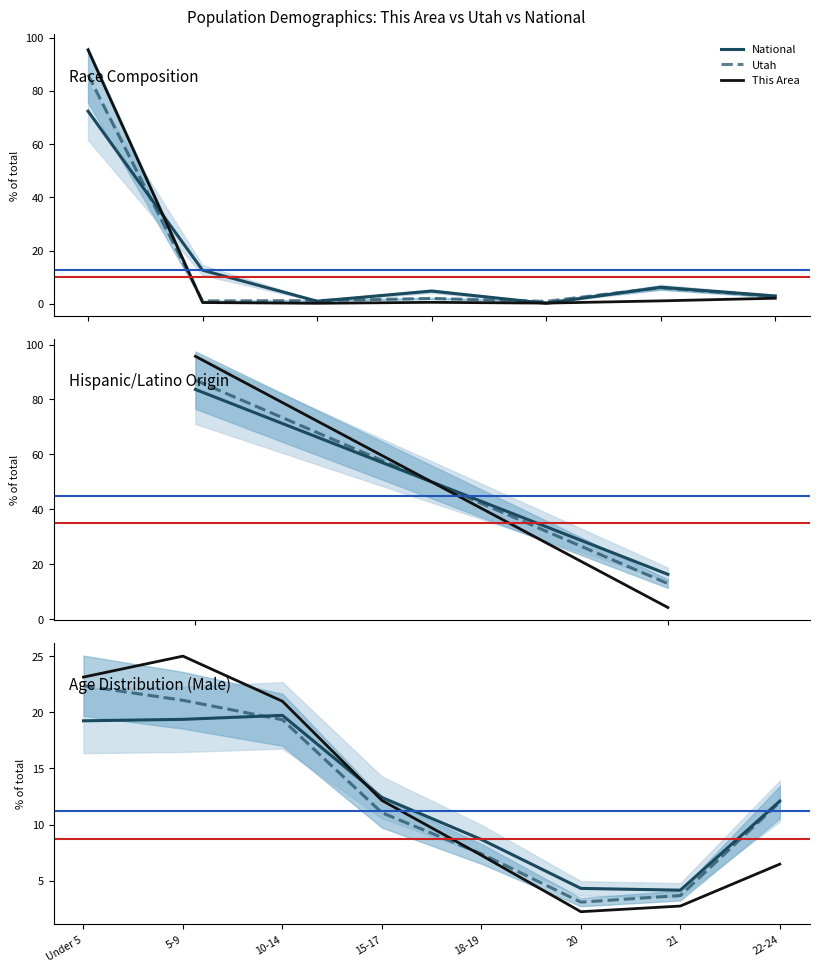

How many interior local valleys does the National series have?

1